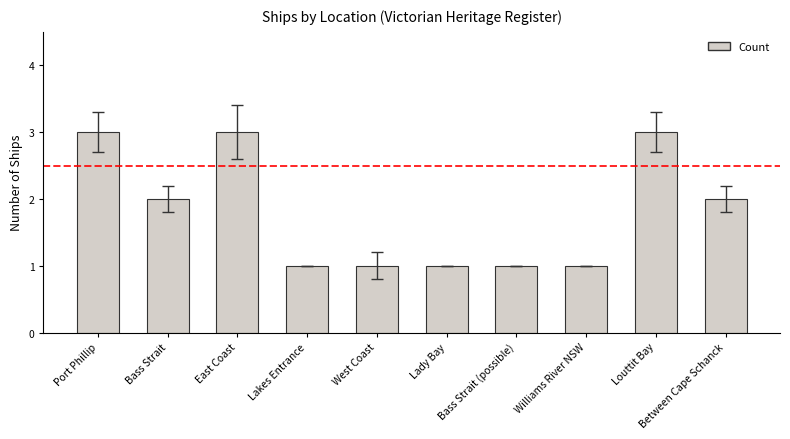

Does the chart contain stacked bars?

No